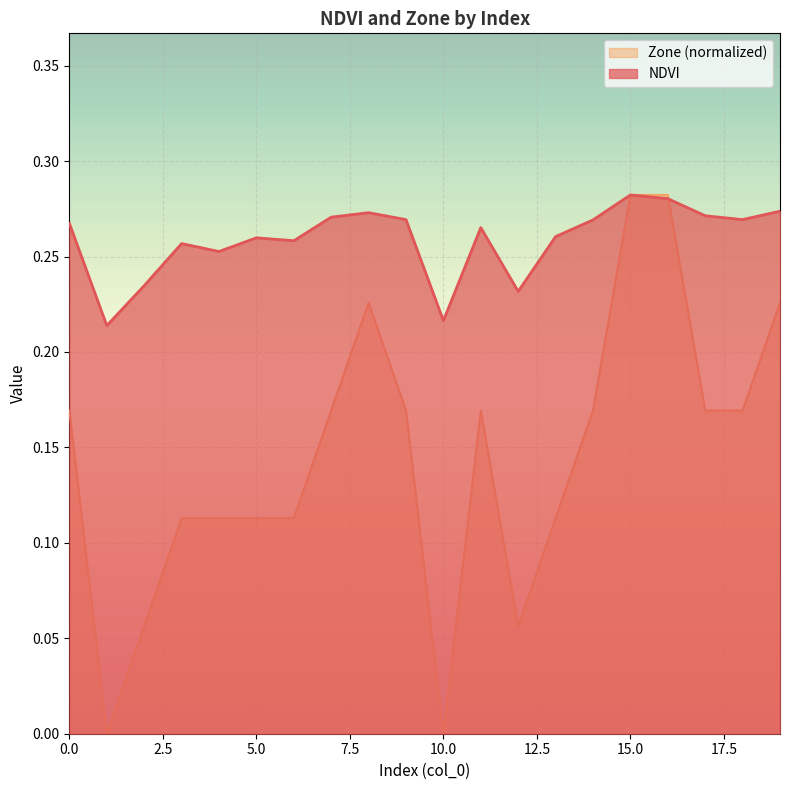

At which category does NDVI reach its first local valley?

1